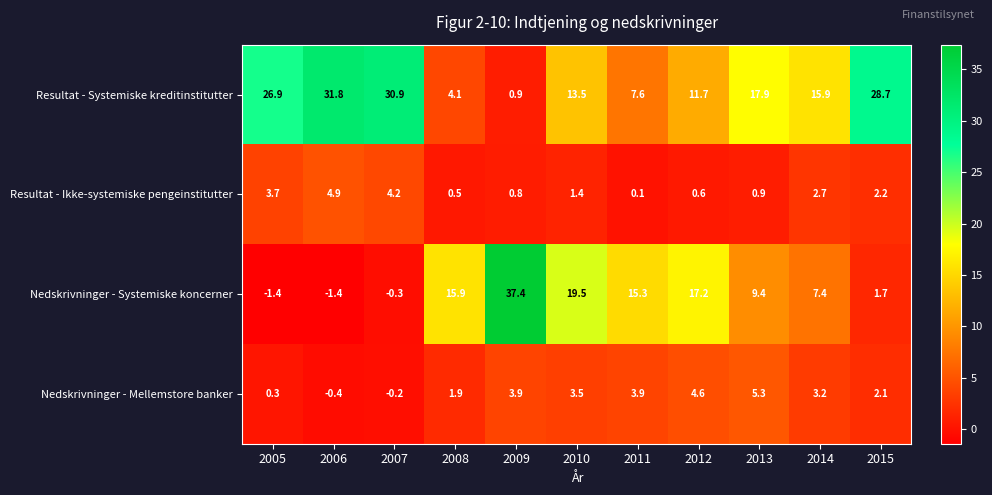

What is the difference between the highest and lowest values at 2012?

16.6